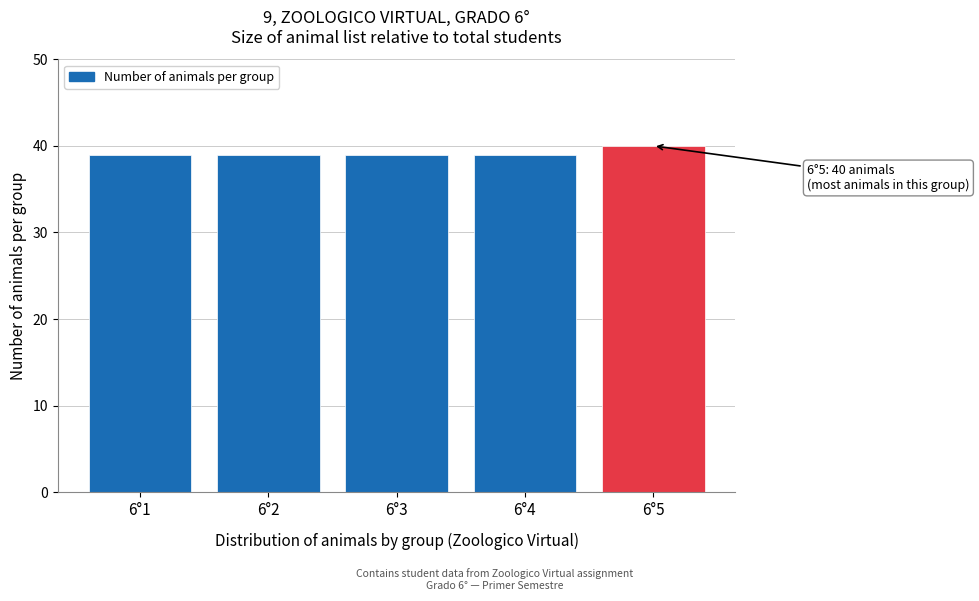

Reading left to right, what are all the values shown in this chart?

6°1=39	6°2=39	6°3=39	6°4=39	6°5=40